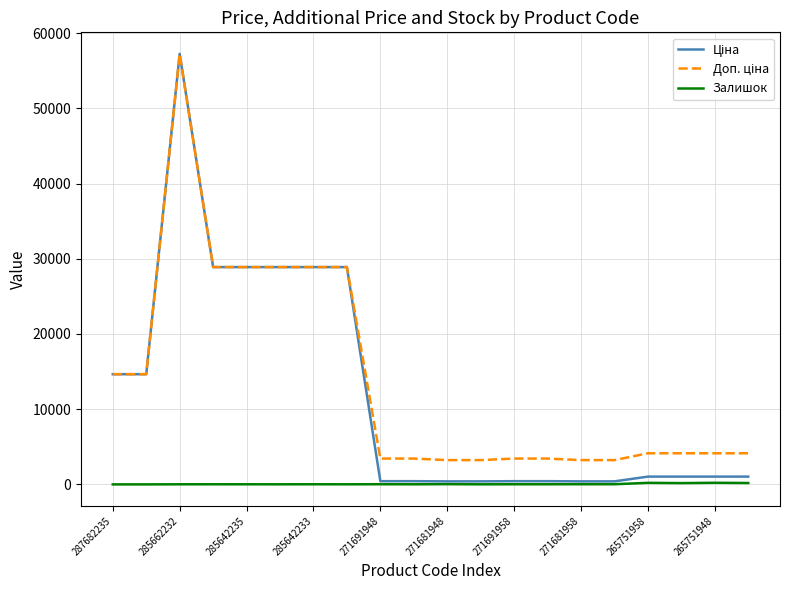

At which category does the chart reach its peak across all series?

285662232